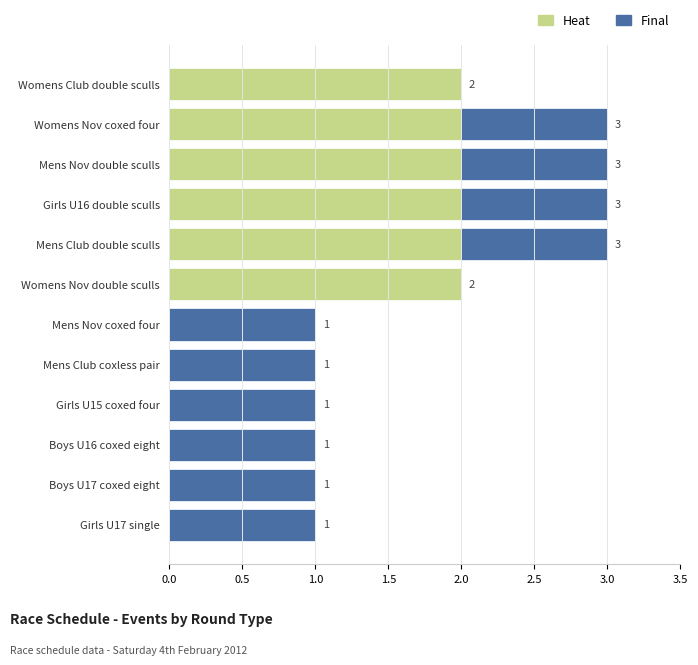

How many Heat values are between 0 and 2?

12